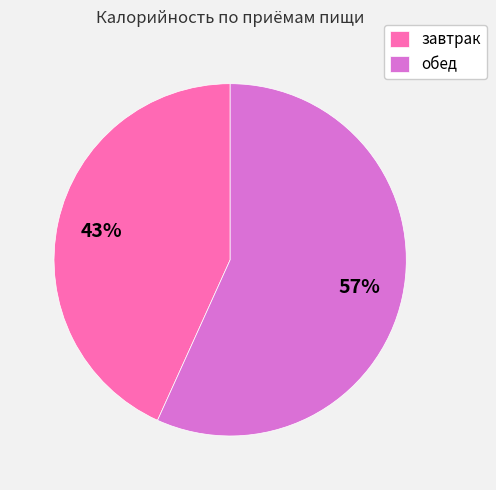

To the nearest percent, what percentage of the pie is обед?

57%